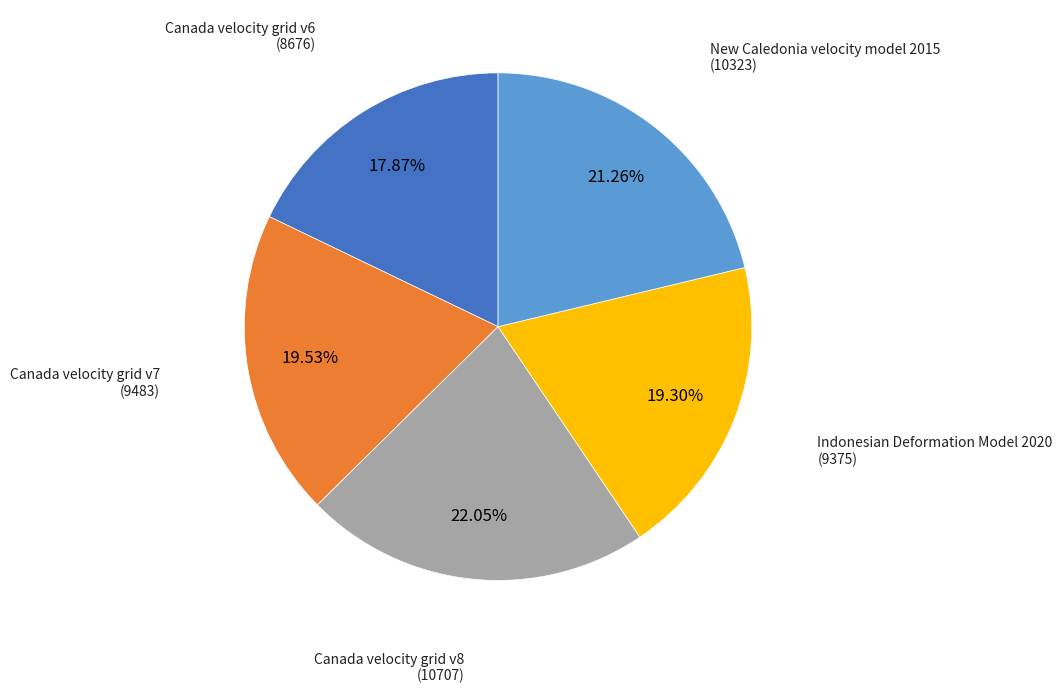

To the nearest percent, what portion does Canada velocity grid v6 represent?

18%